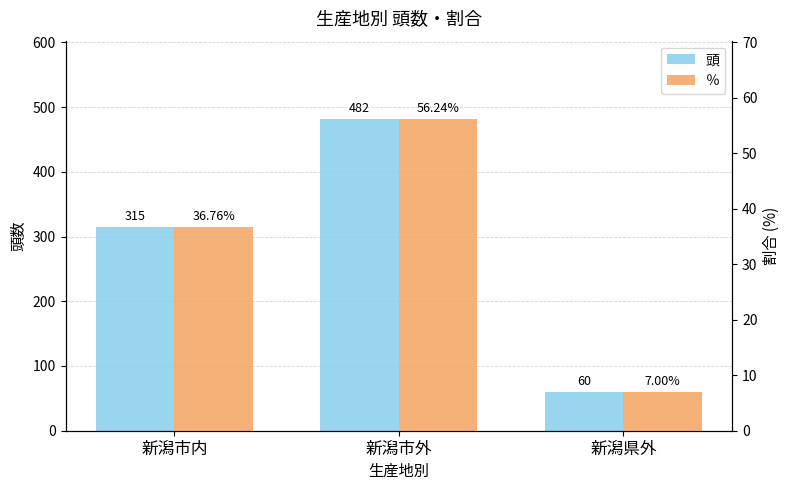

At which category is the sum across all series the highest?

新潟市外